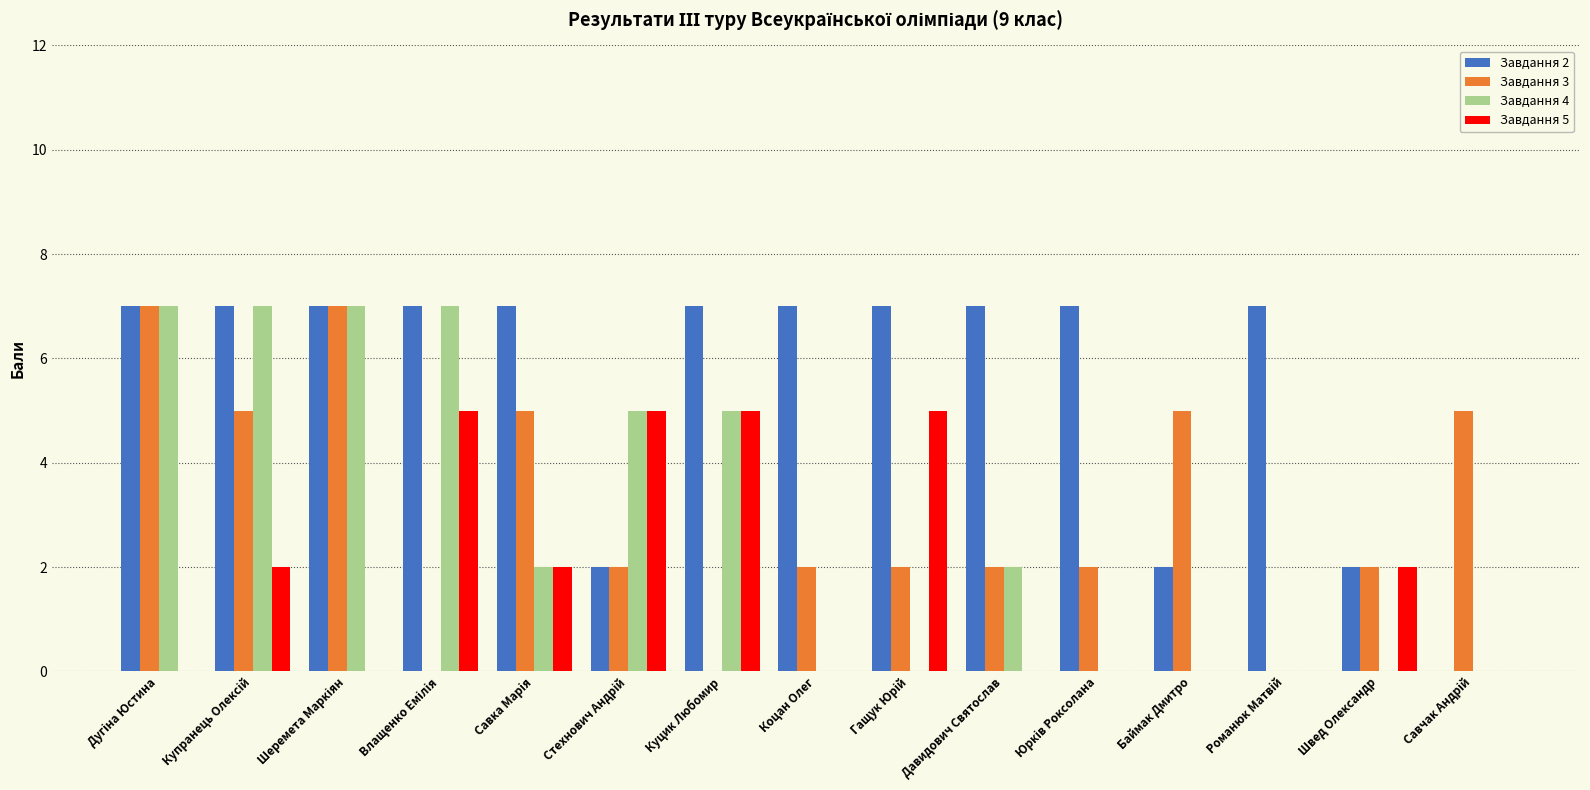

The Завдання 3 series shows 0 at Куцик Любомир. True or false?

True